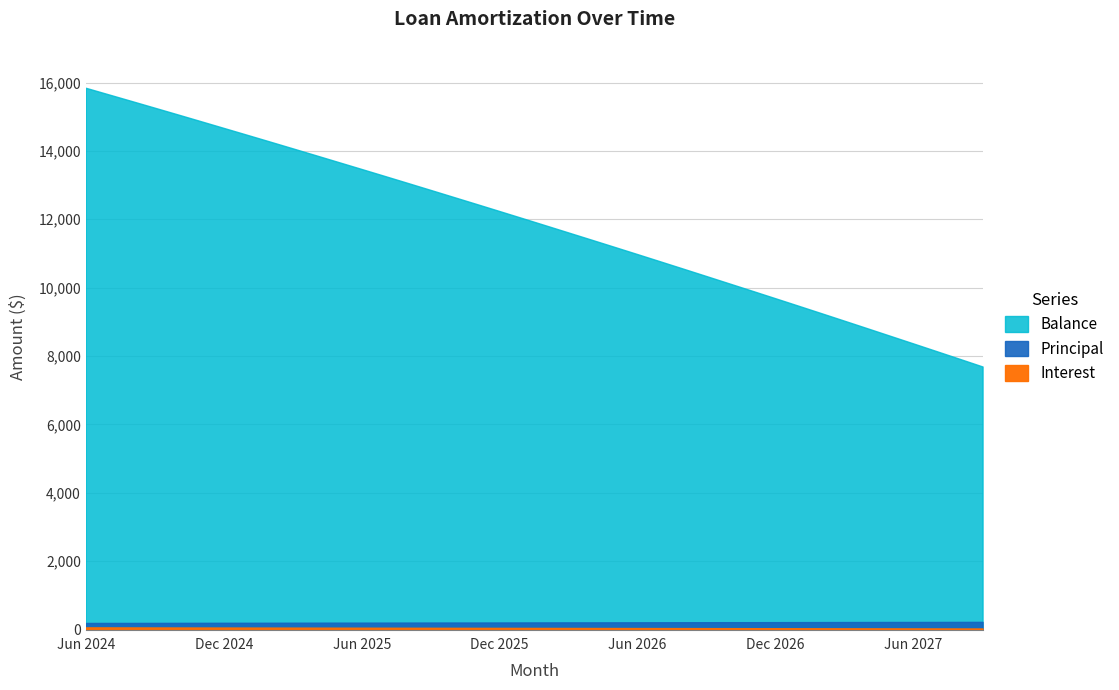

What are all the series names shown in the legend?

Interest, Principal, Balance